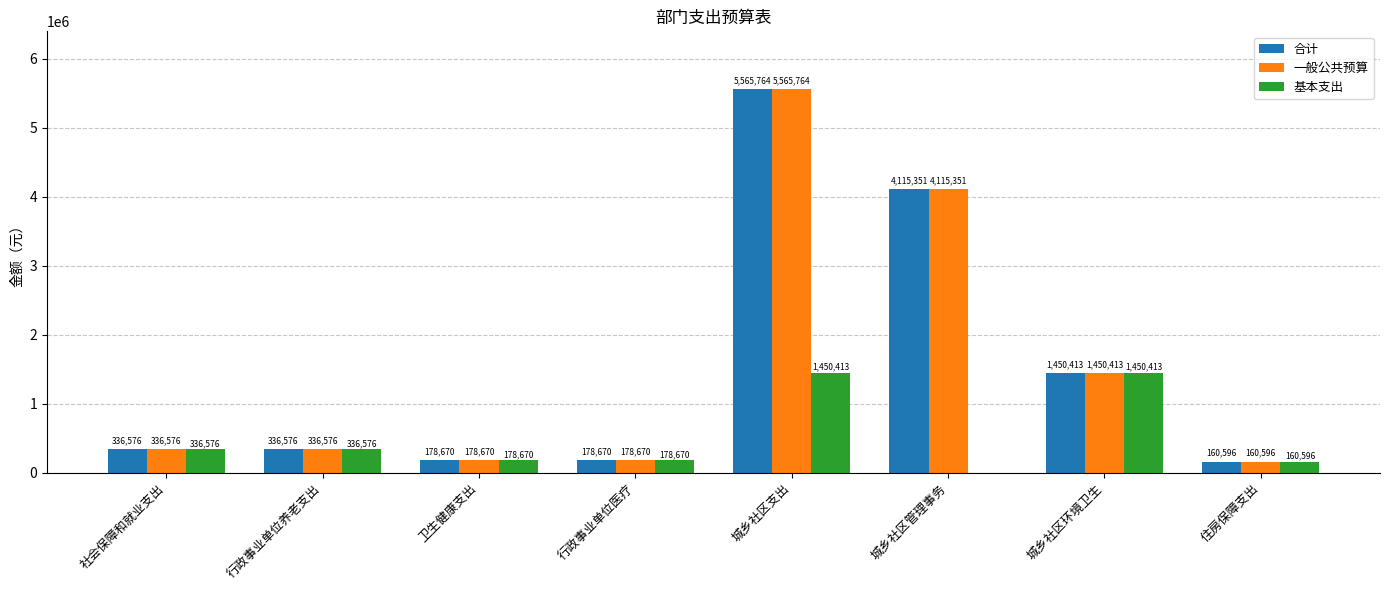

What is the sum of all 合计 values?

12322616.0